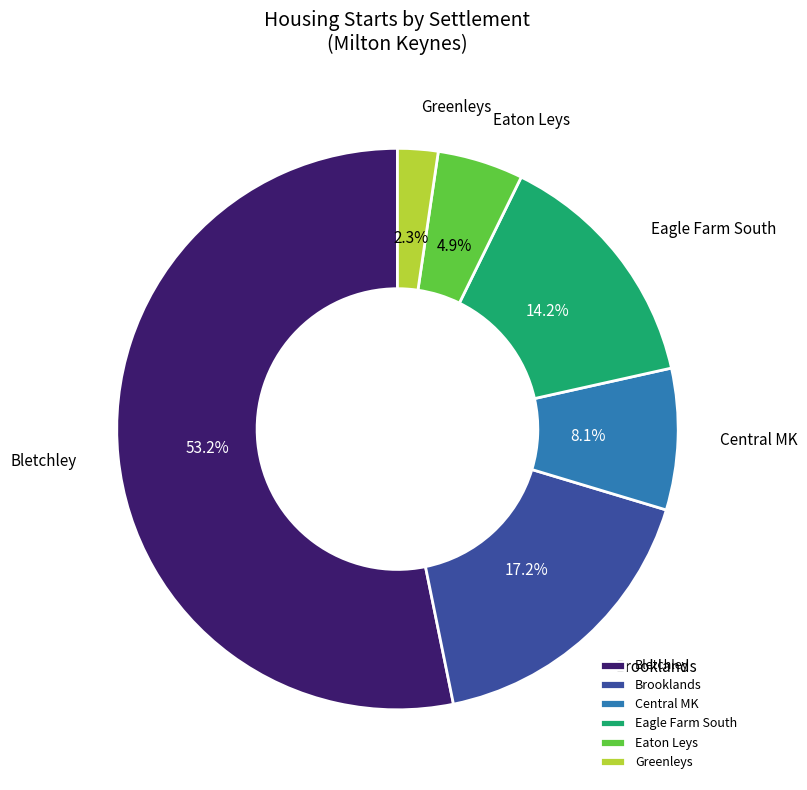

Rank the categories by value from lowest to highest.

Greenleys, Eaton Leys, Central MK, Eagle Farm South, Brooklands, Bletchley